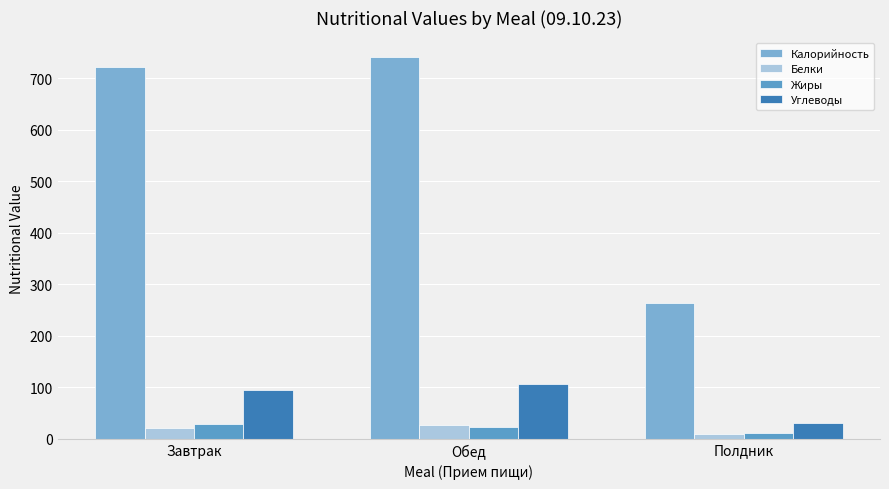

True or false: Углеводы has a value of 95.5 at Завтрак.

True